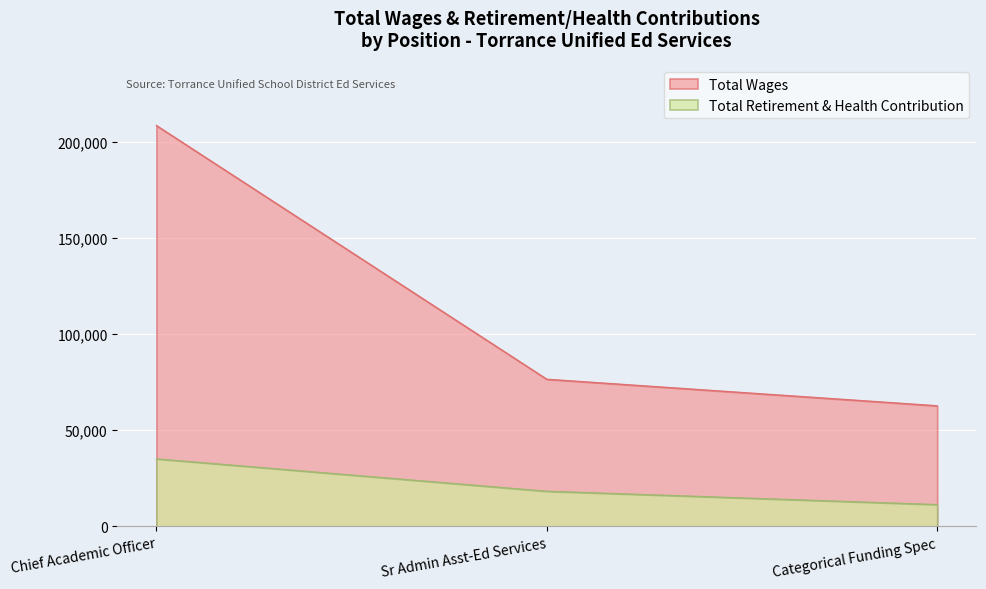

Count the number of categories in the chart.

3